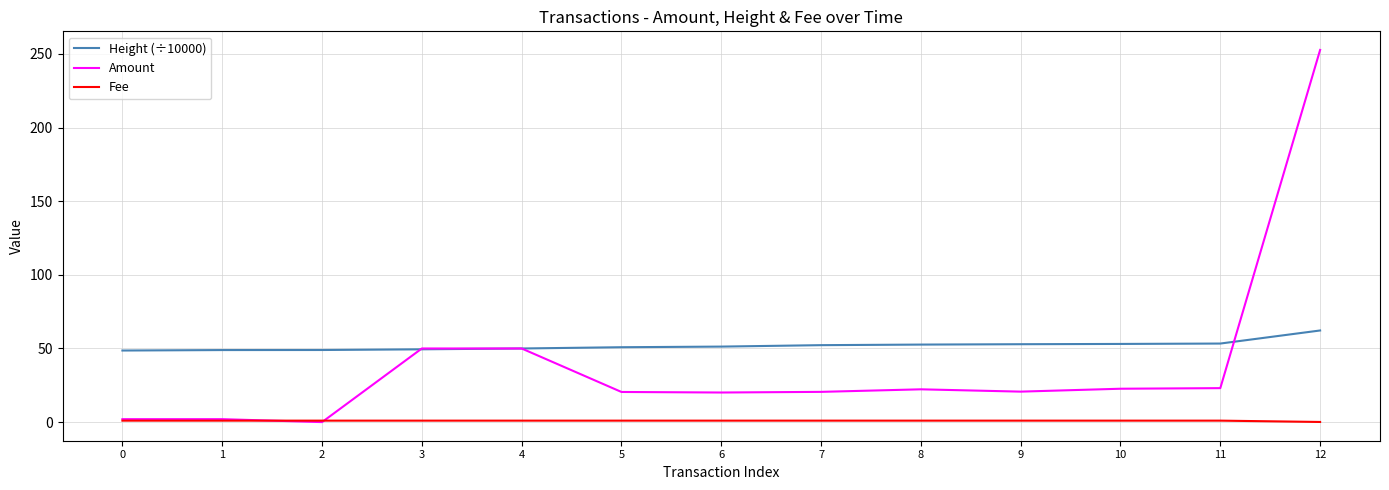

What value does the Amount series have at 4?

50.0